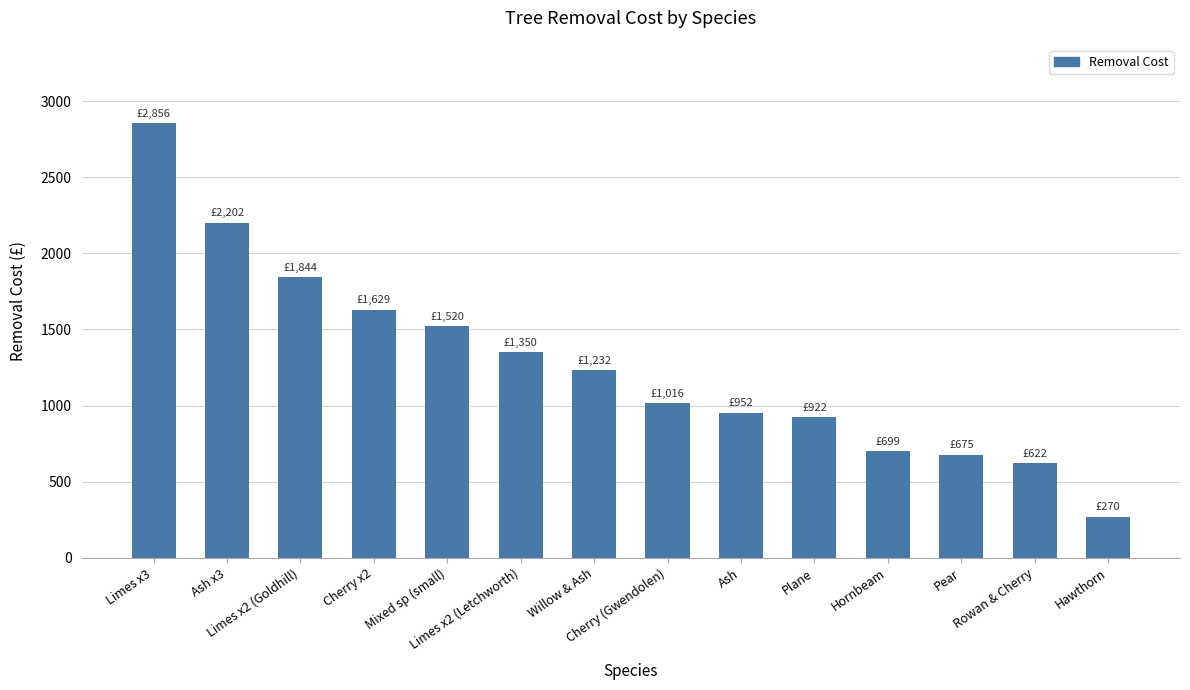

What is the difference between the second highest and second lowest values?

1580